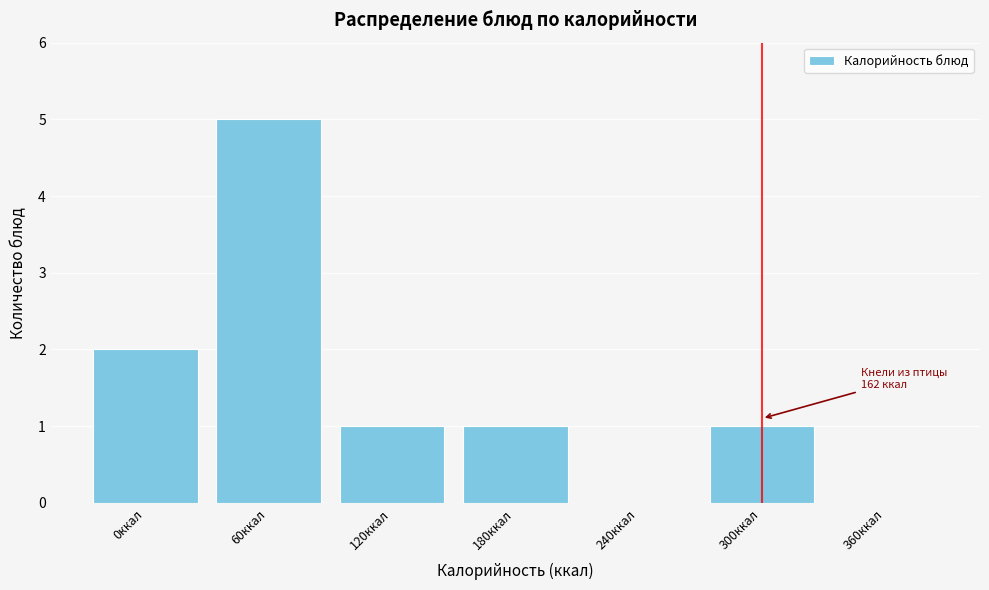

Reading left to right, list all the values displayed in this chart.

0ккал=2	60ккал=5	120ккал=1	180ккал=1	240ккал=0	300ккал=1	360ккал=0